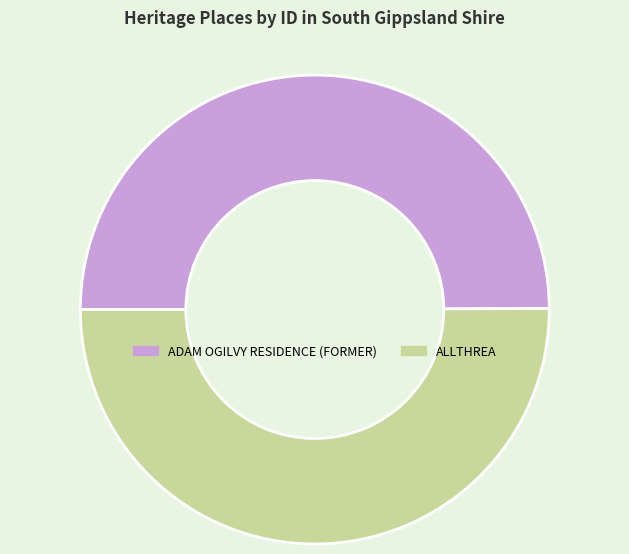

What is the ratio of the value at ALLTHREA to the value at ADAM OGILVY RESIDENCE (FORMER)?

1.0